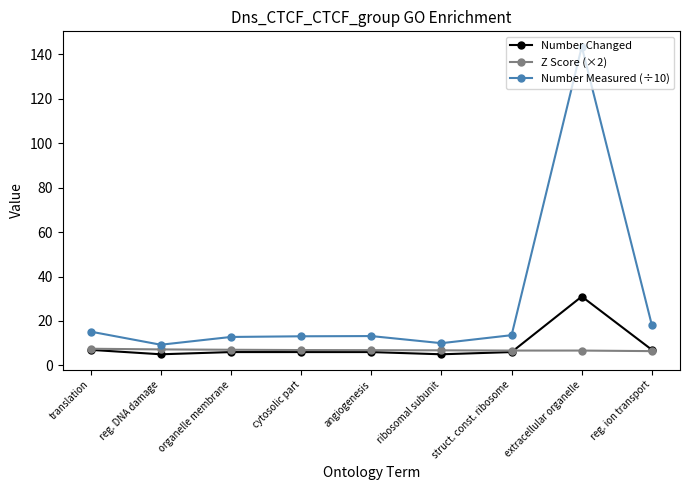

The value of Number Measured (÷10) at struct. const. ribosome is 13.6. True or false?

True